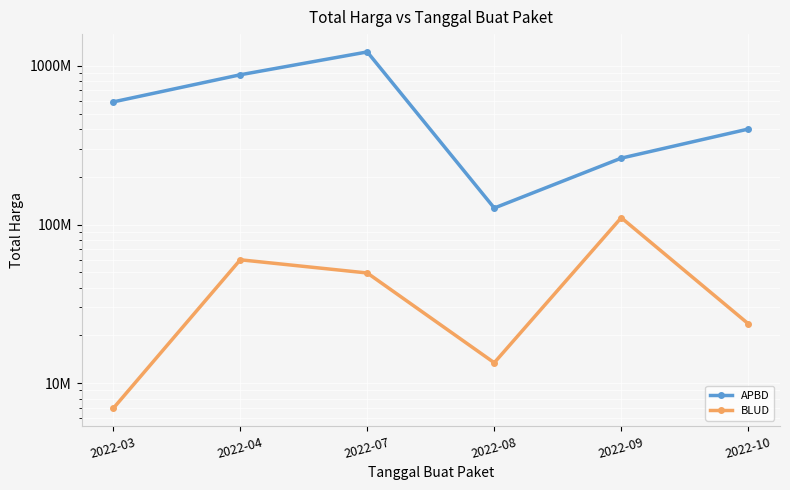

How many series are shown in this chart?

2